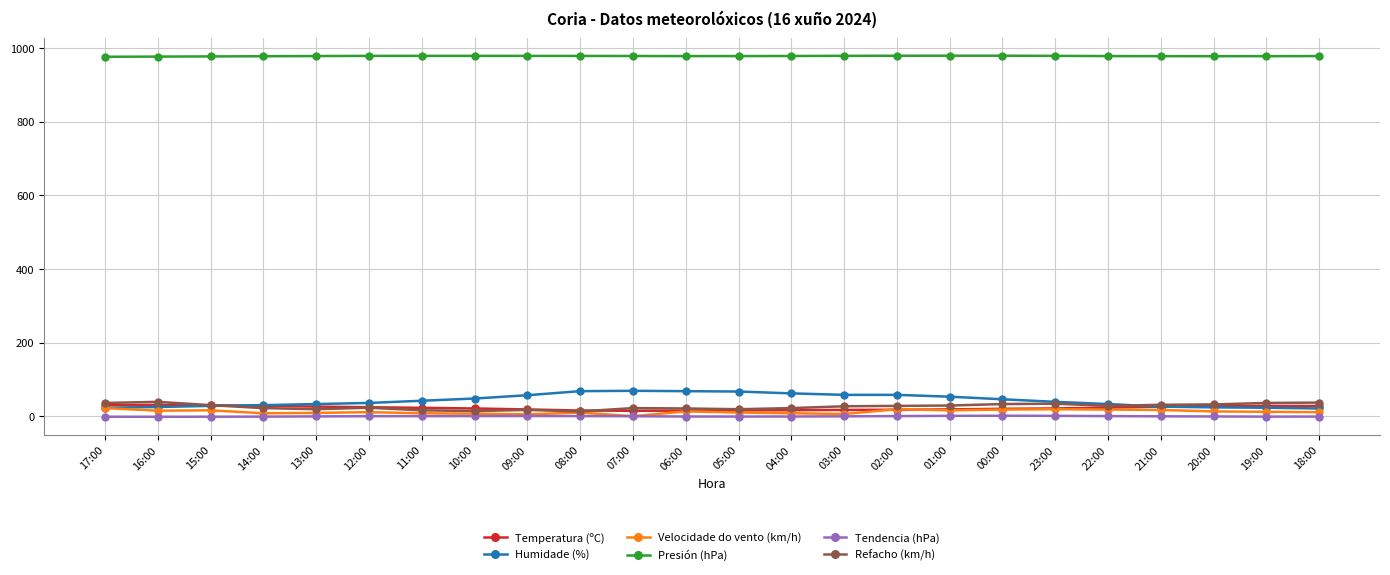

At how many categories does at least one series exceed 585?

24